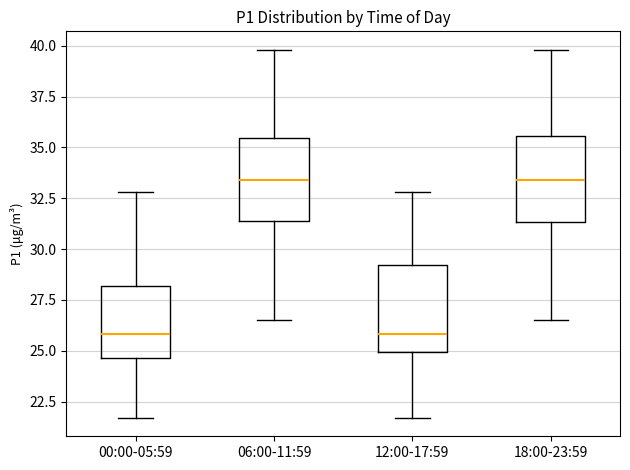

Where does the upper whisker of the box for 00:00-05:59 end on the y-axis? The values are not printed on the chart, so give them approximately, as read against the axis.

33.0